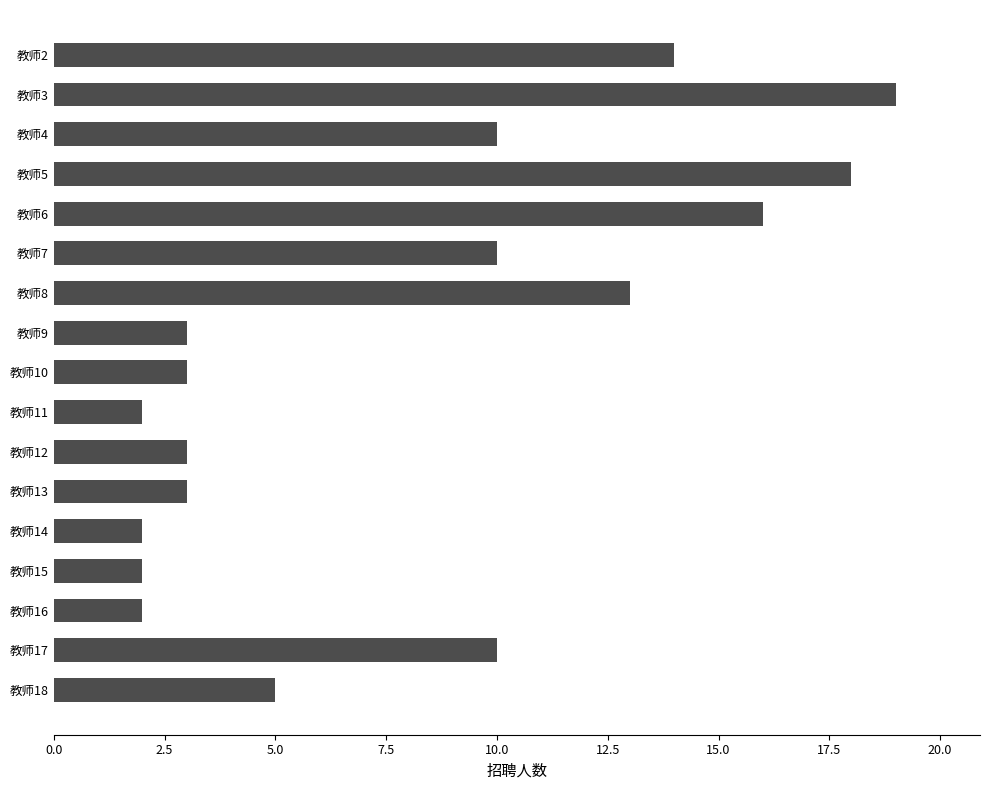

Are the bars horizontal?

Yes